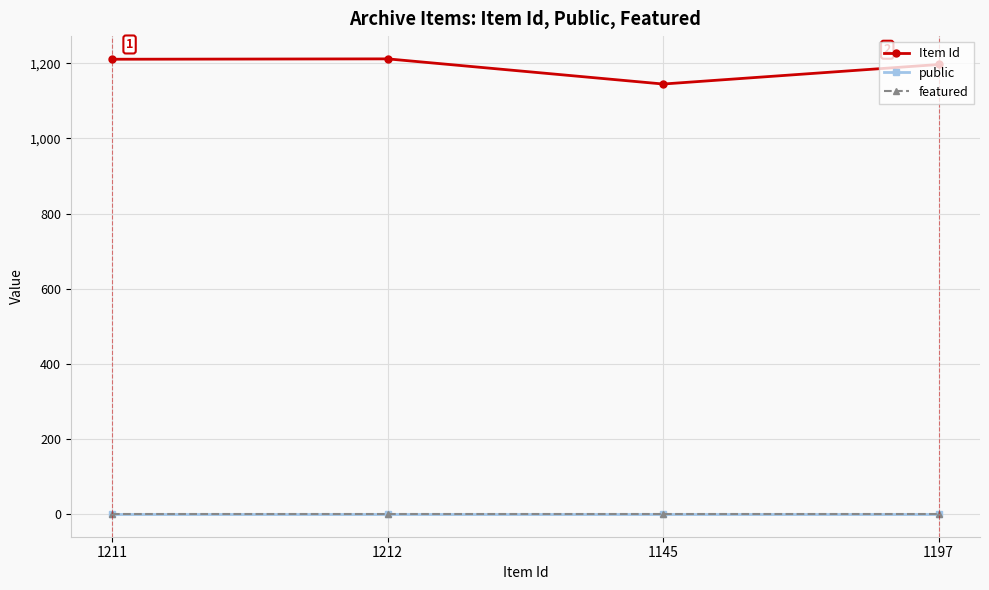

Between 1145 and 1197, which series saw the biggest shift?

Item Id